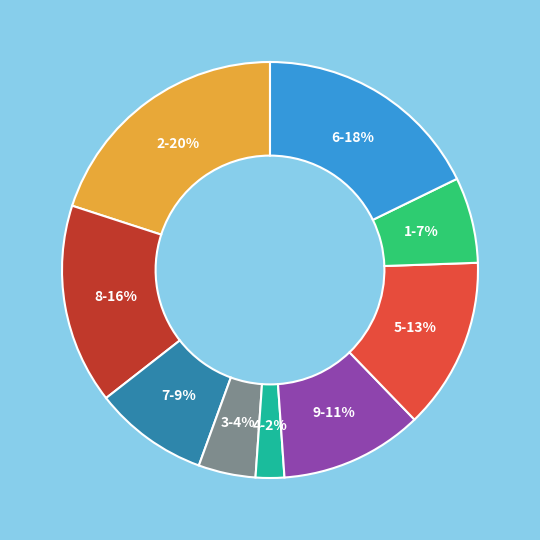

Does any single category account for the majority?

No